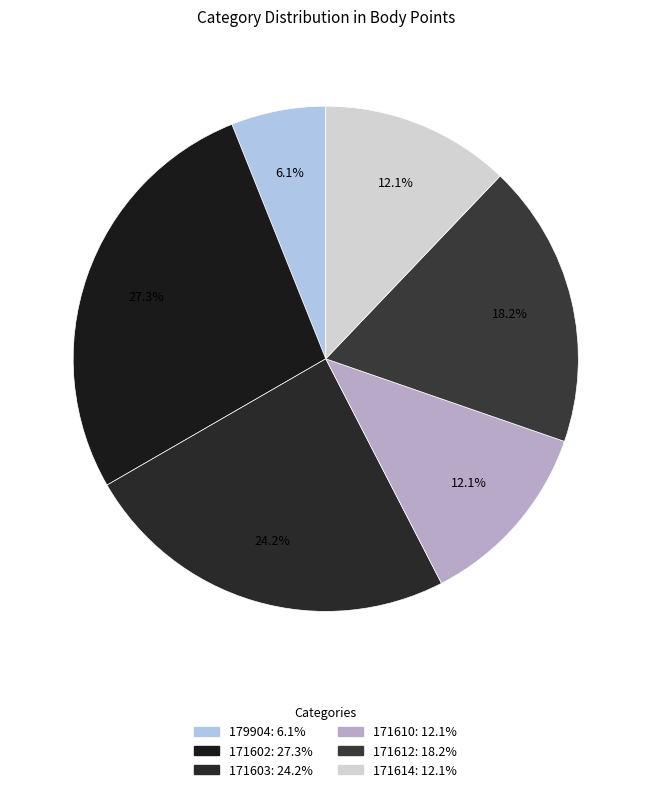

Which has a higher value, 171610 or 171603?

171603